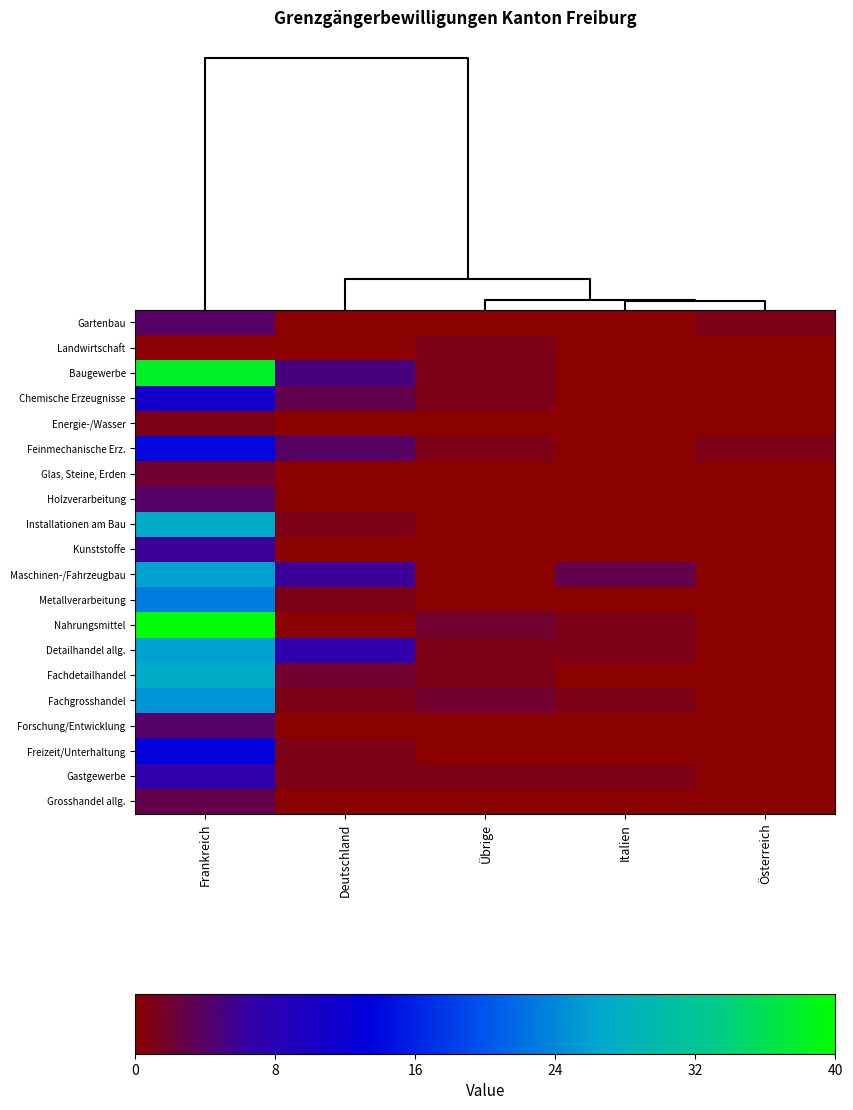

Which series has the widest spread of values?

Nahrungsmittel